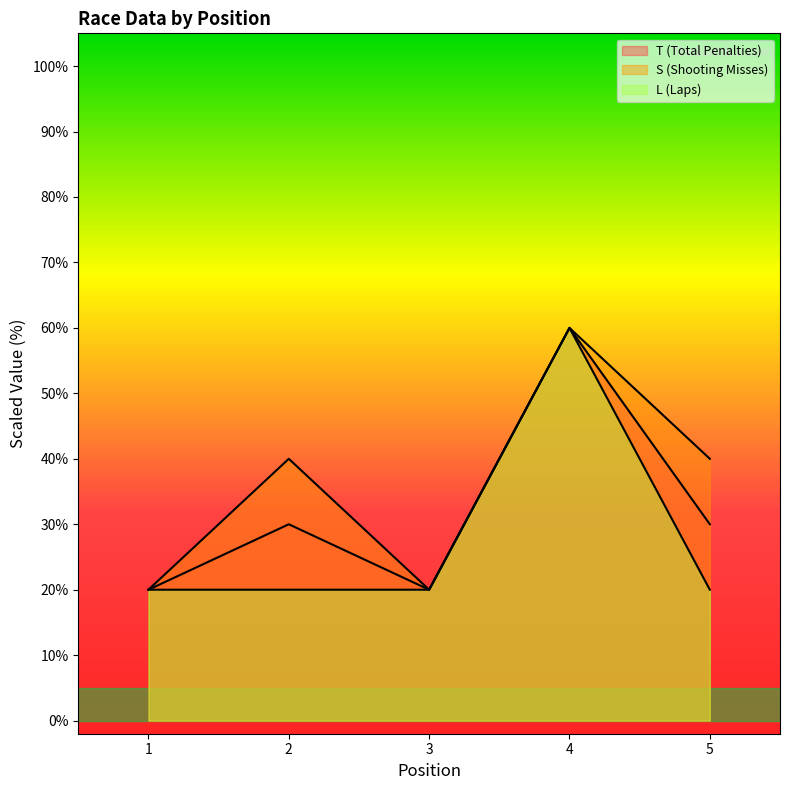

How many lines are shown in the chart?

3